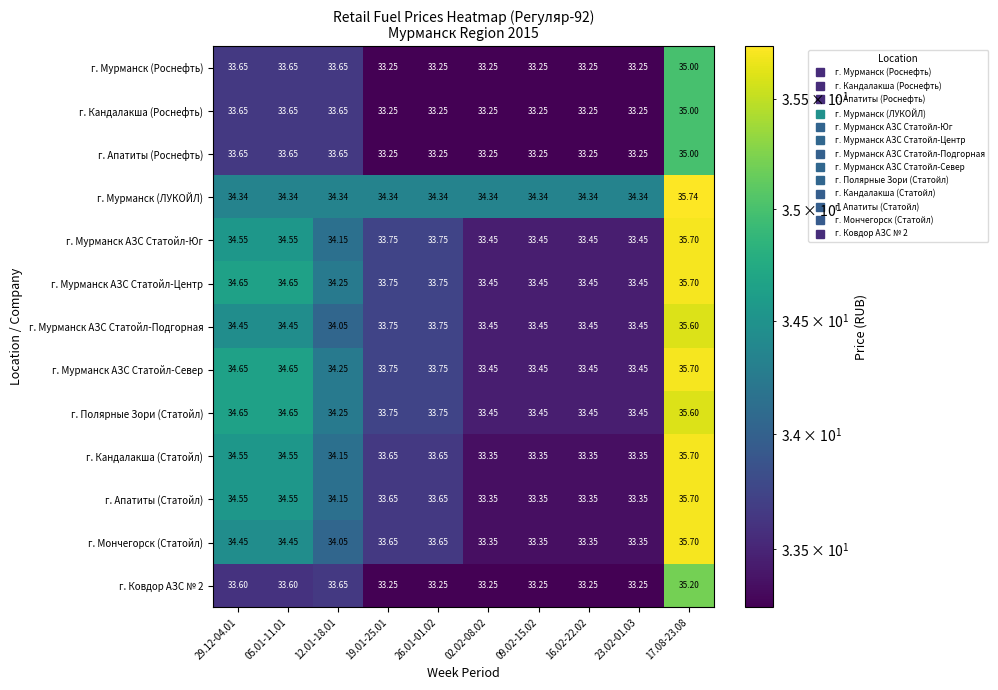

Which series has the largest total across all categories?

г. Мурманск (ЛУКОЙЛ)